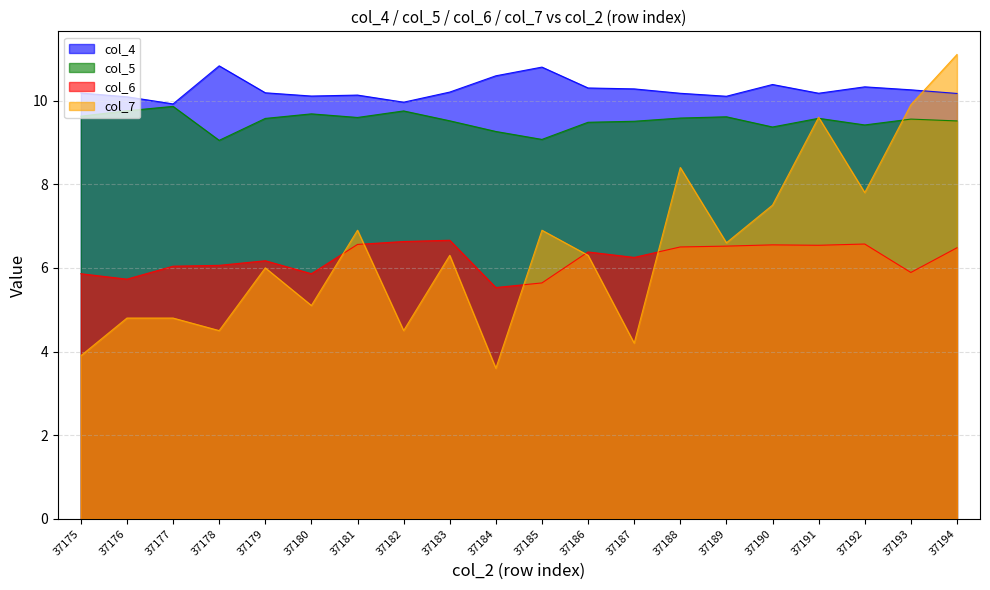

What is the value of the col_7 point at the 17th from the left?

9.6